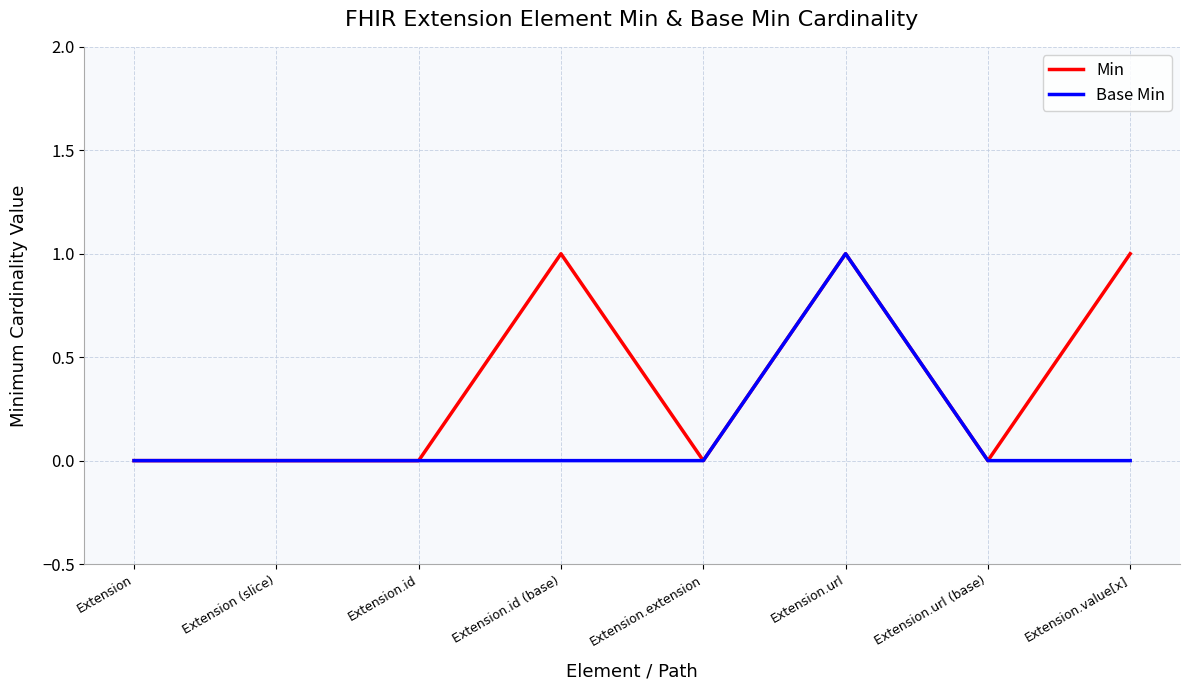

Between Extension.url (base) and Extension.value[x], which series saw the biggest shift?

Min